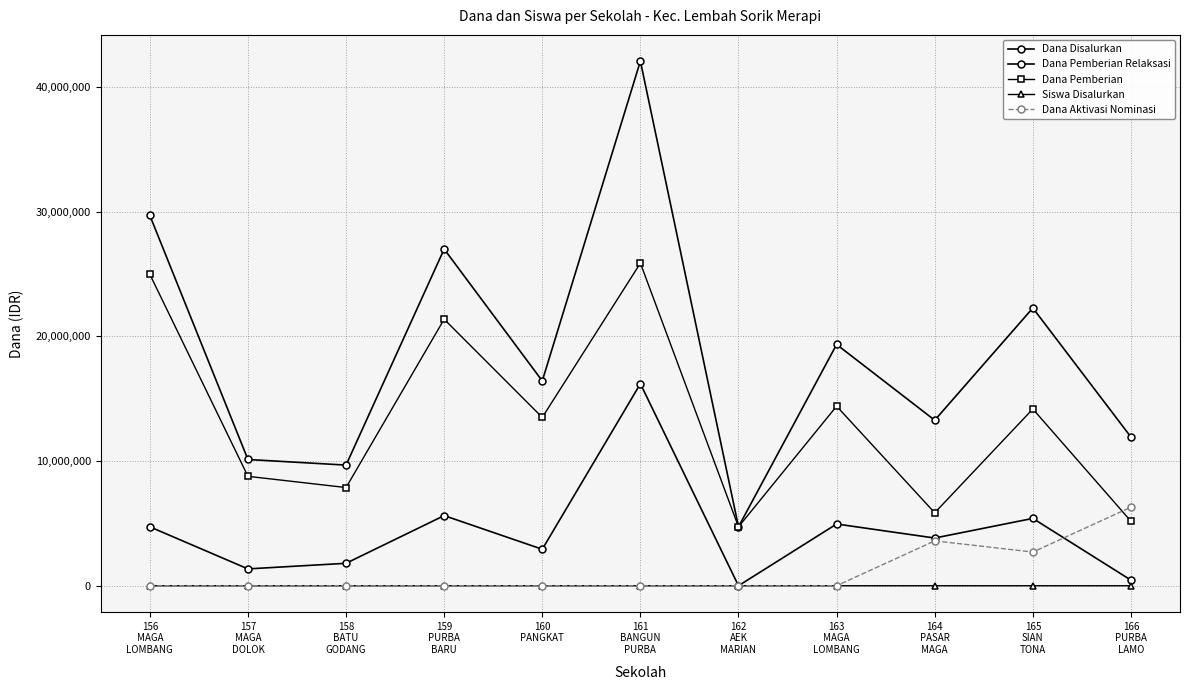

Between 163
MAGA
LOMBANG and 156
MAGA
LOMBANG, which is larger?

156
MAGA
LOMBANG